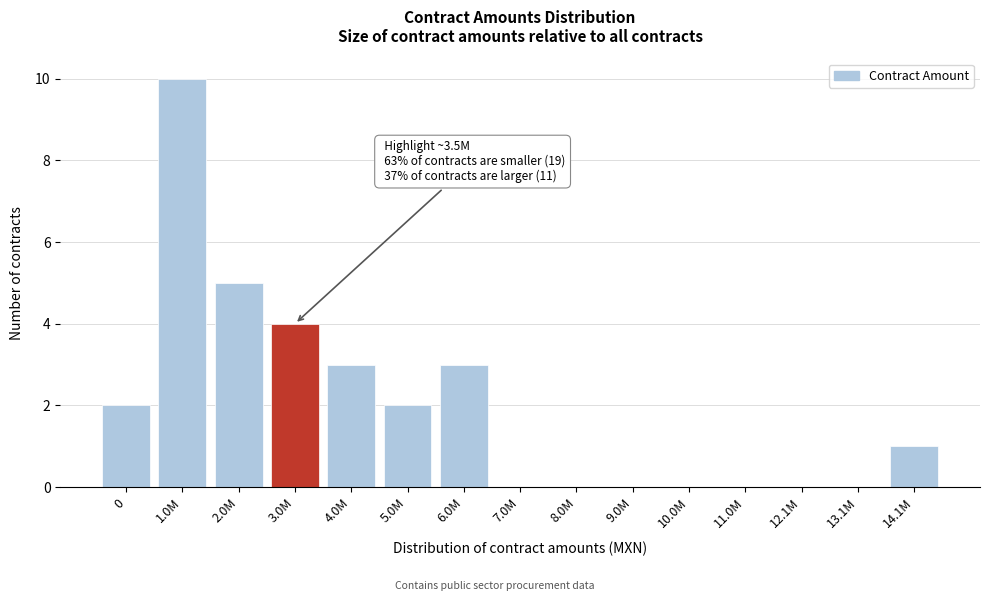

Reading left to right, what are all the values shown in this chart?

0=2	1.0M=10	2.0M=5	3.0M=4	4.0M=3	5.0M=2	6.0M=3	7.0M=0	8.0M=0	9.0M=0	10.0M=0	11.0M=0	12.1M=0	13.1M=0	14.1M=1